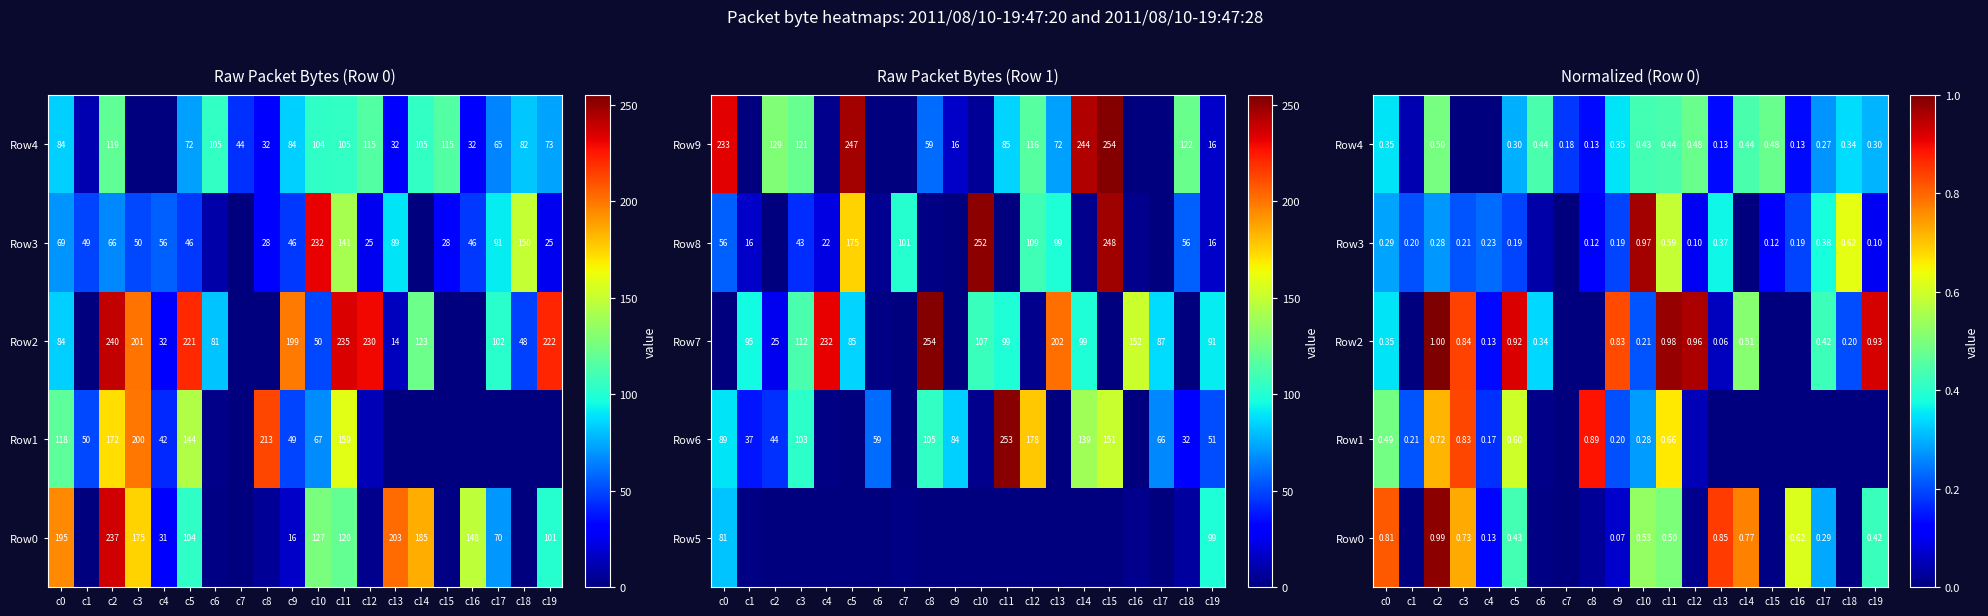

The Row7 series shows 85 at c5. True or false?

True